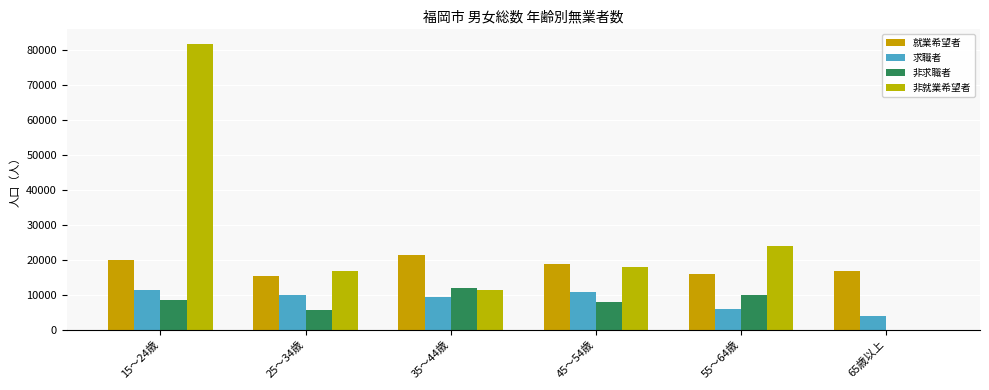

How many distinct data groups are displayed?

4